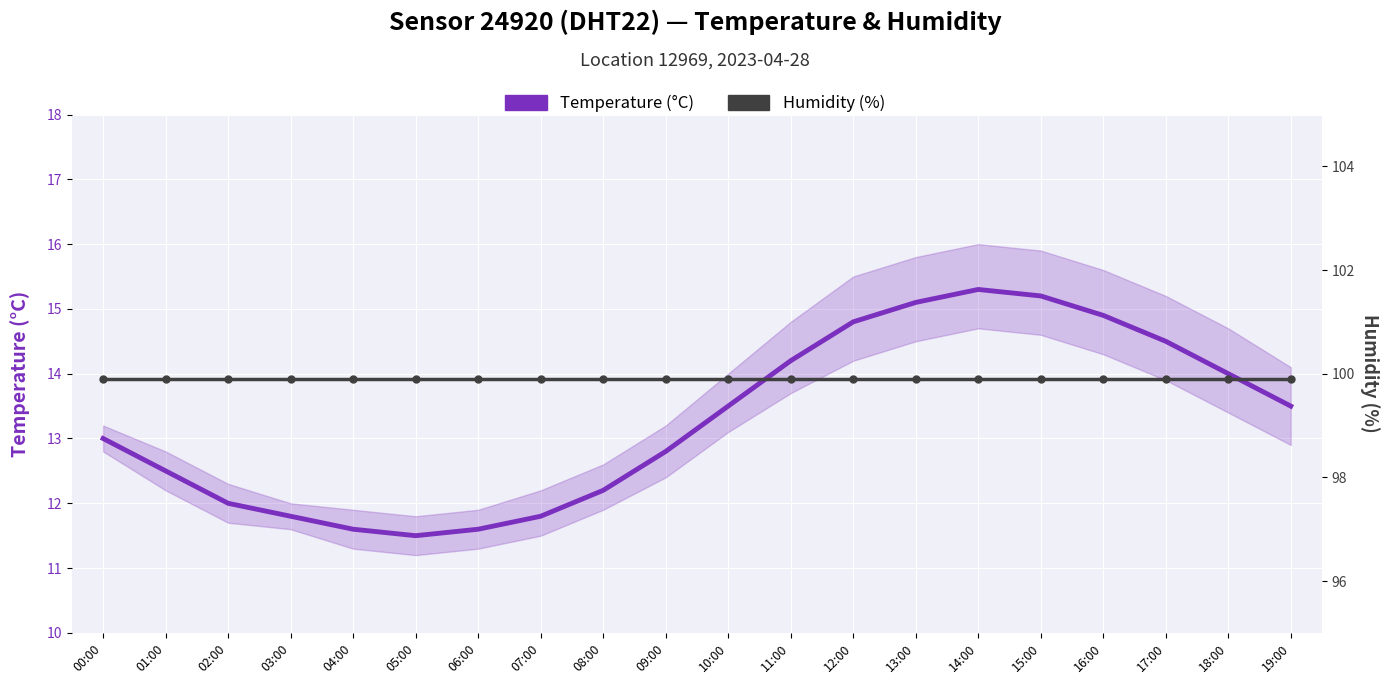

Reading left to right, extract all data points from this chart.

Temperature (°C): 13.0	12.5	12.0	11.8	11.6	11.5	11.6	11.8	12.2	12.8	13.5	14.2	14.8	15.1	15.3	15.2	14.9	14.5	14.0	13.5
Humidity (%): 99.9	99.9	99.9	99.9	99.9	99.9	99.9	99.9	99.9	99.9	99.9	99.9	99.9	99.9	99.9	99.9	99.9	99.9	99.9	99.9